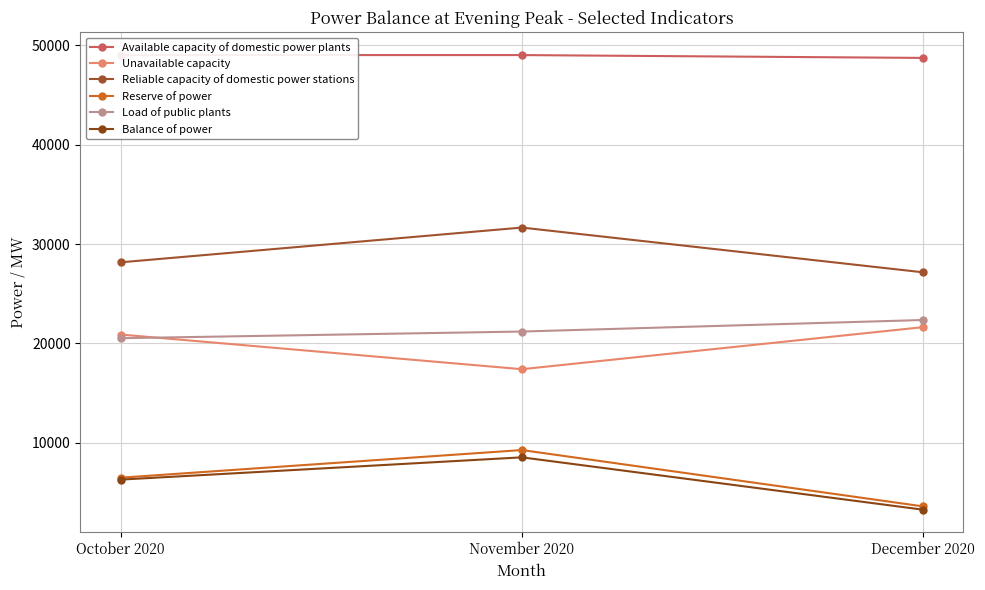

Rank the series by their maximum value, from highest to lowest.

Available capacity of domestic power plants, Reliable capacity of domestic power stations, Load of public plants, Unavailable capacity, Reserve of power, Balance of power